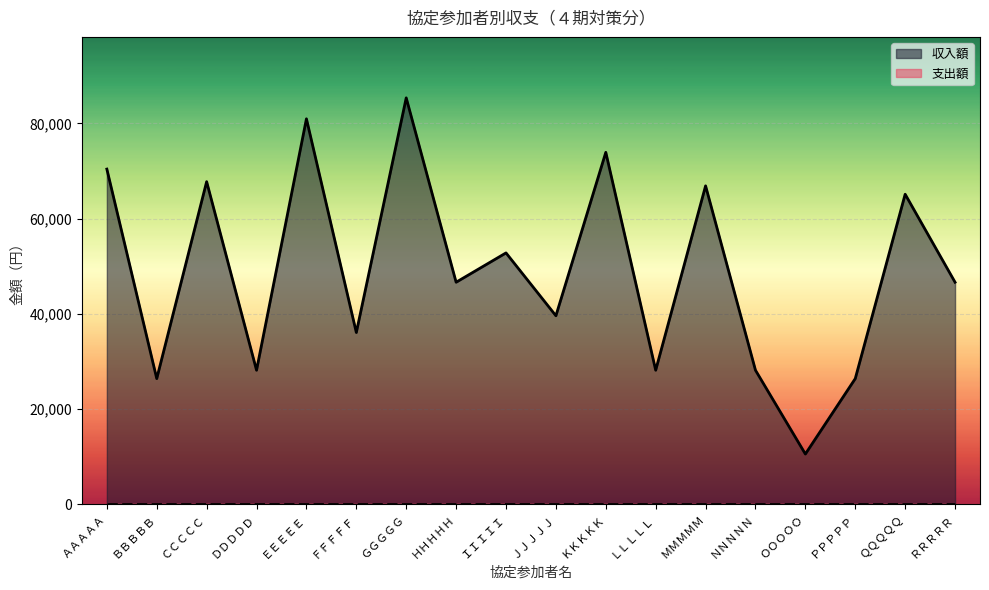

Does the chart display data point markers on the line(s)?

No